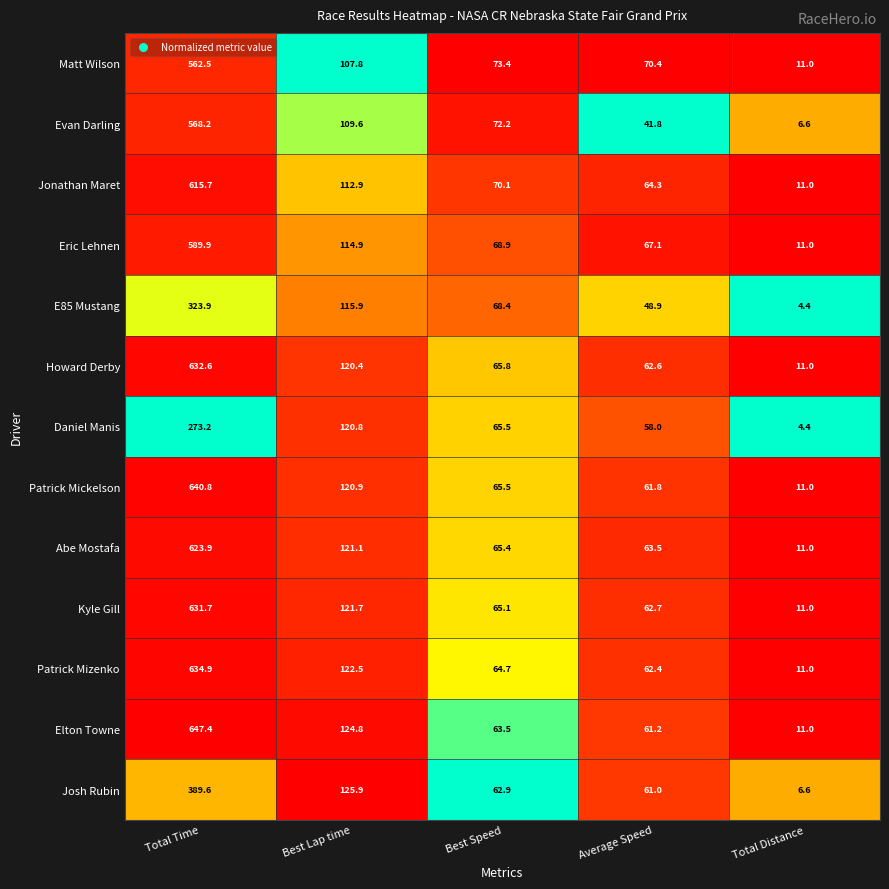

What is the highest value of the Jonathan Maret series?

615.7